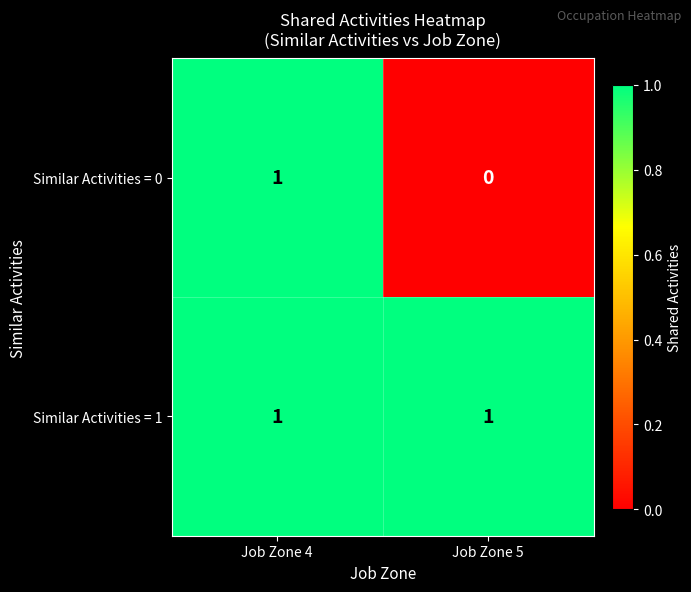

List the series in order of their overall mean, lowest first.

Similar Activities = 0, Similar Activities = 1